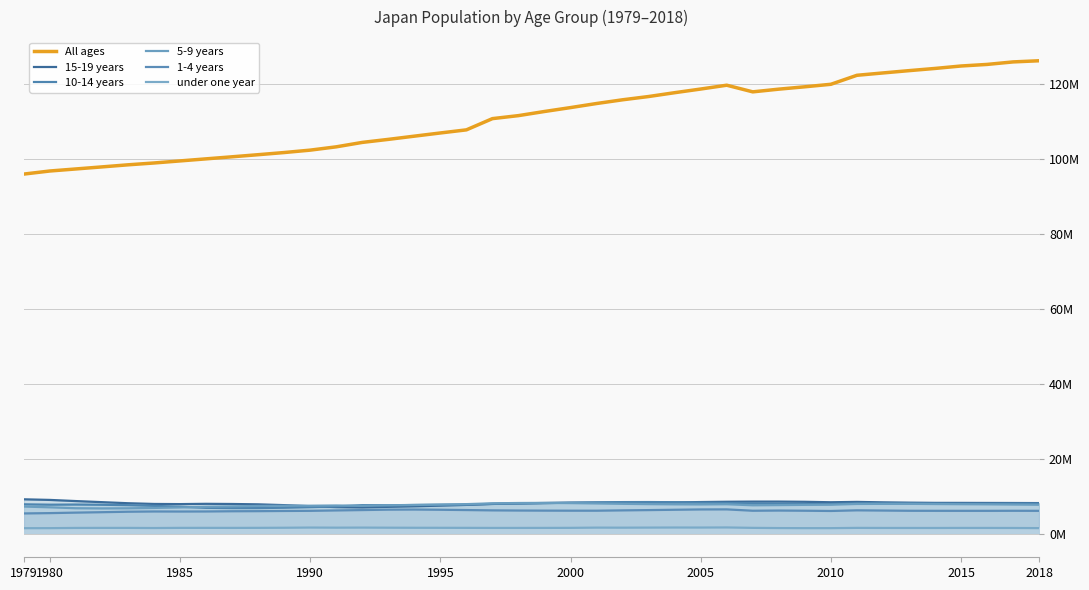

Which series has the largest range (max minus min)?

All ages